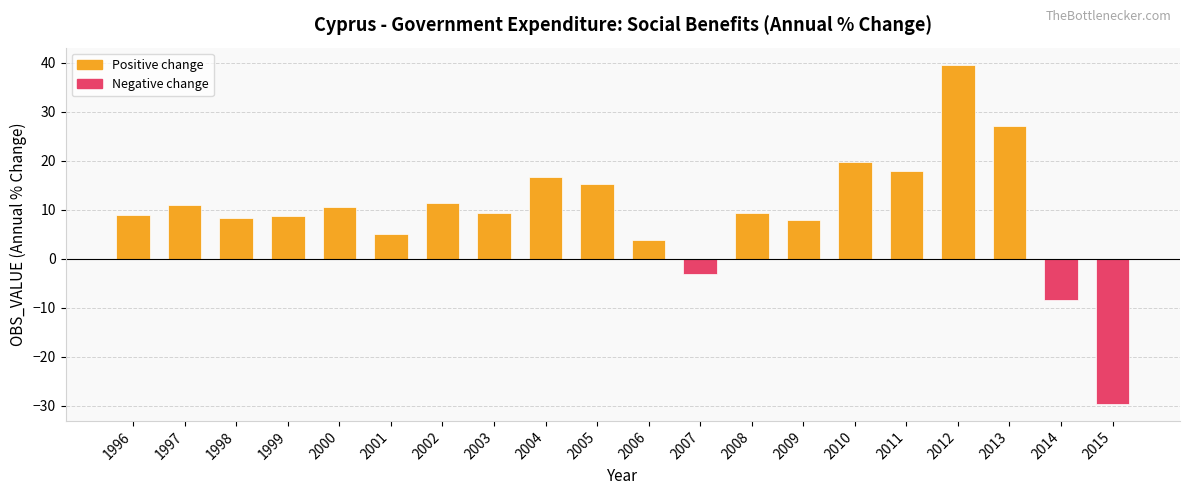

How many categories are shown in the chart?

20